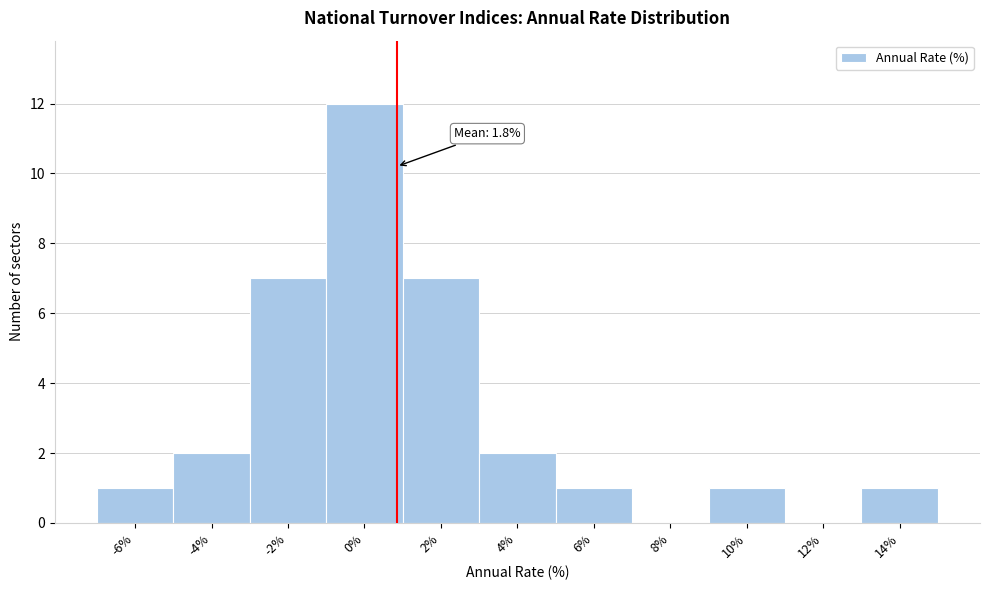

Reading left to right, what are all the values shown in this chart?

-6%=1	-4%=2	-2%=7	0%=12	2%=7	4%=2	6%=1	8%=0	10%=1	12%=0	14%=1